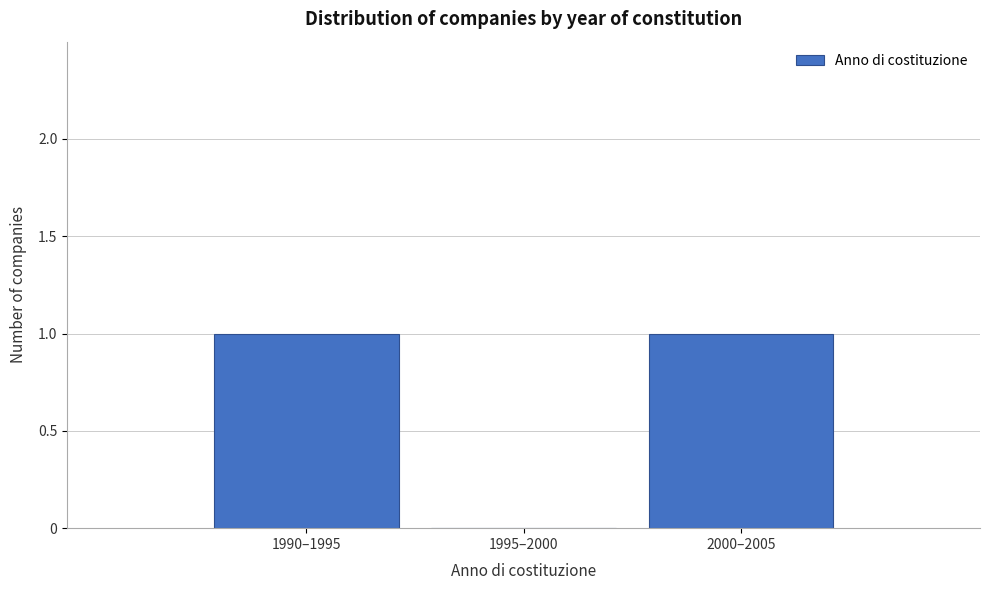

Reading left to right, transcribe all the data shown in this chart.

1990–1995=1	1995–2000=0	2000–2005=1